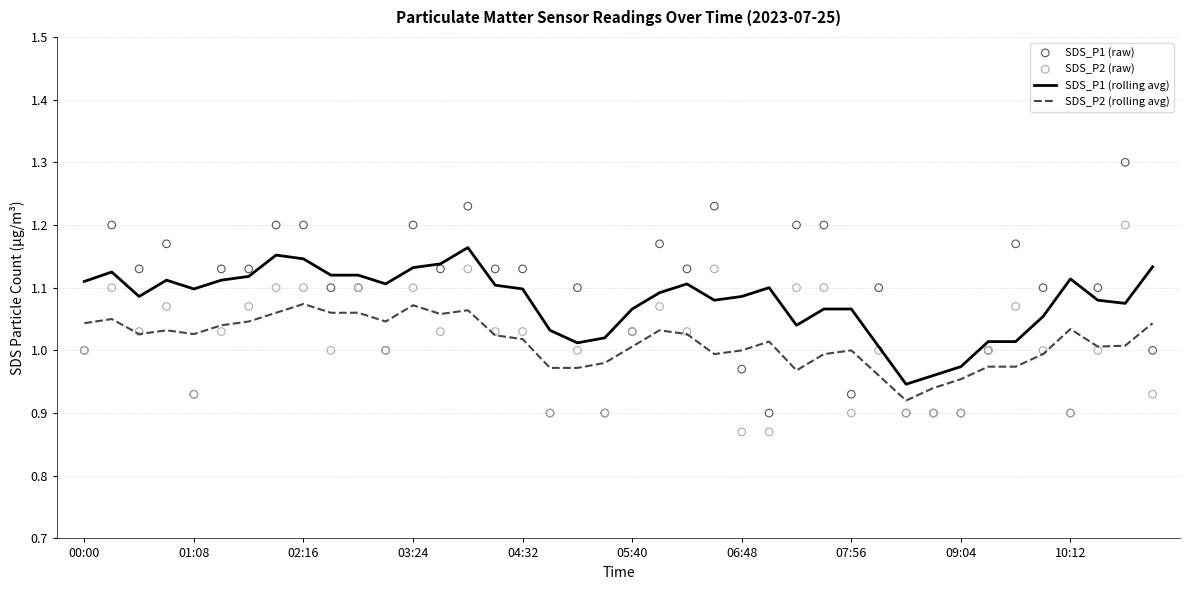

What are all the series names shown in the legend?

SDS_P1 (rolling avg), SDS_P2 (rolling avg), SDS_P1 (raw), SDS_P2 (raw)